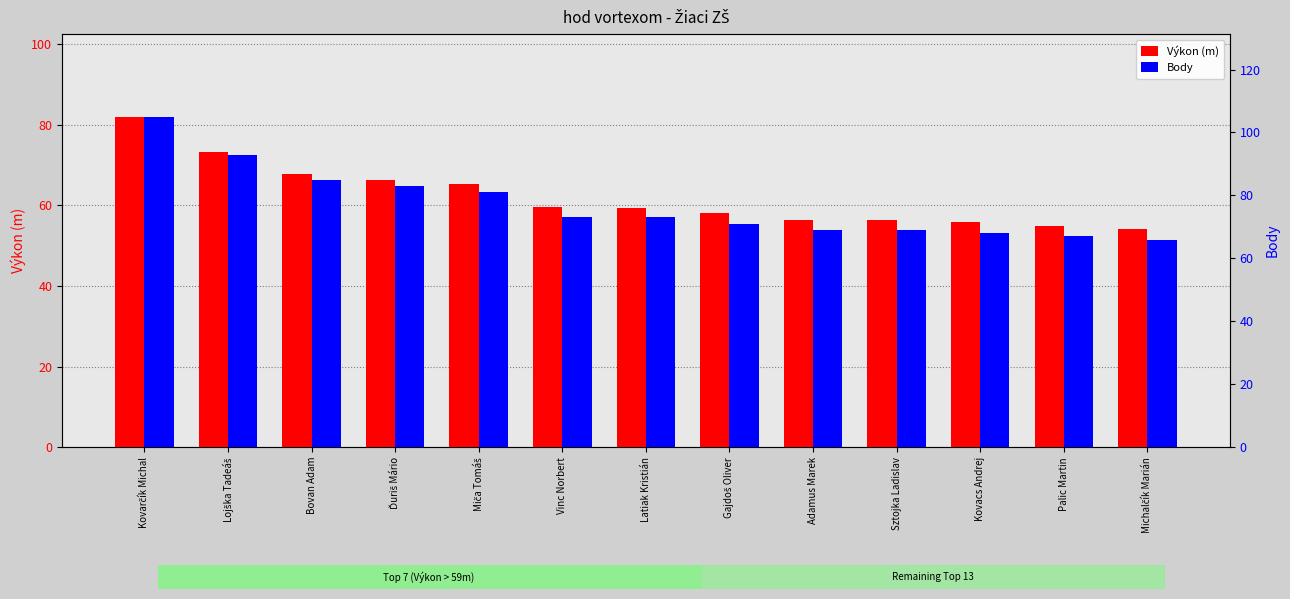

Reading right to left, list all the values displayed in this chart.

Výkon (m): Michalčík Marián=54.2	Palic Martin=54.9	Kovacs Andrej=56.0	Sztojka Ladislav=56.3	Adamus Marek=56.5	Gajdoš Oliver=58.0	Latiak Kristián=59.3	Vinc Norbert=59.5	Miča Tomáš=65.2	Ďuriš Mário=66.4	Bovan Adam=67.8	Lojška Tadeáš=73.3	Kovarčík Michal=82.0
Body: Michalčík Marián=66.0	Palic Martin=67.0	Kovacs Andrej=68.0	Sztojka Ladislav=69.0	Adamus Marek=69.0	Gajdoš Oliver=71.0	Latiak Kristián=73.0	Vinc Norbert=73.0	Miča Tomáš=81.0	Ďuriš Mário=83.0	Bovan Adam=85.0	Lojška Tadeáš=93.0	Kovarčík Michal=105.0